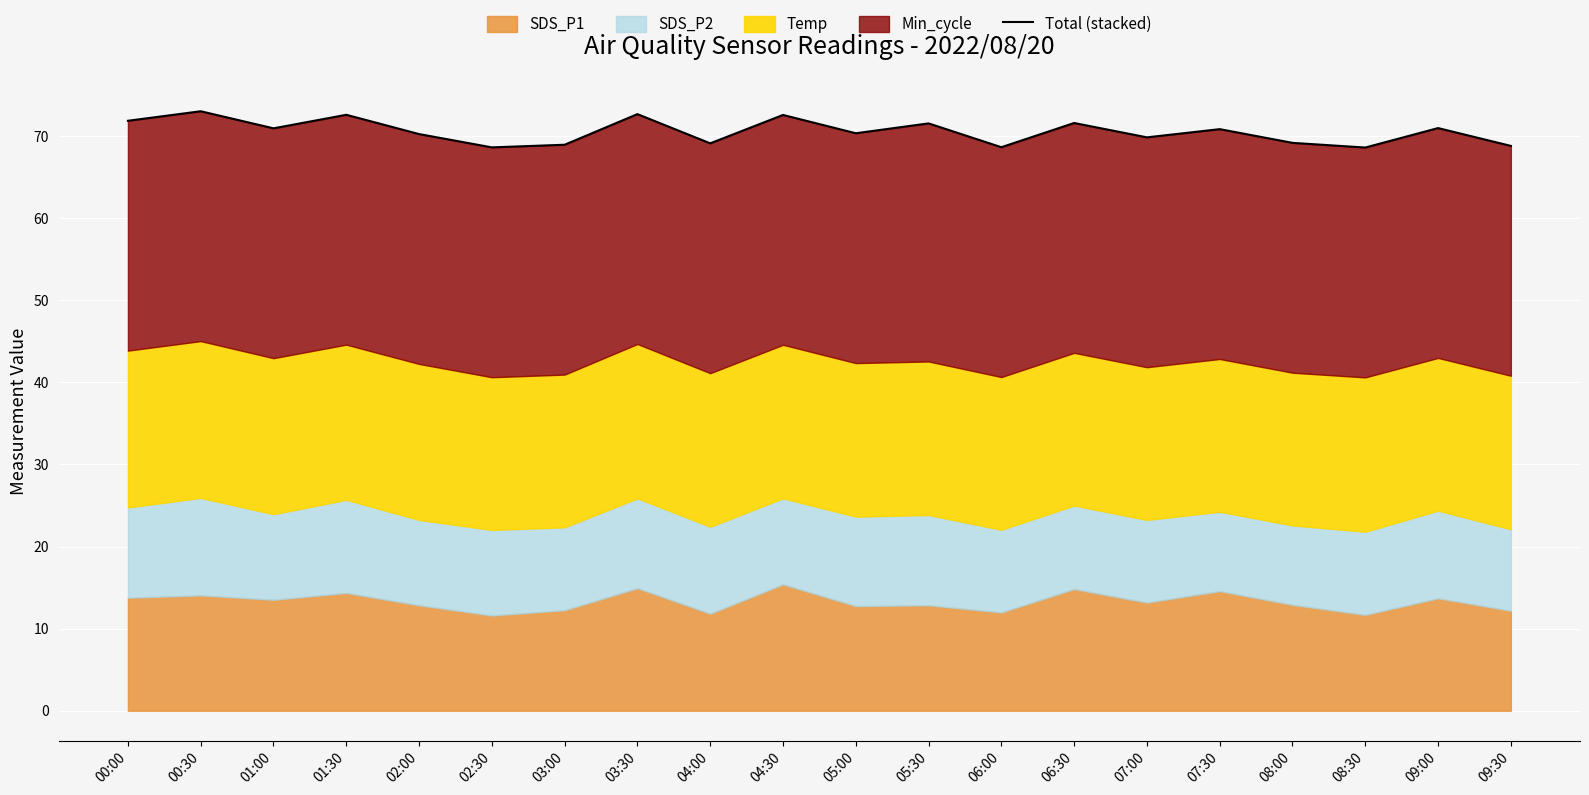

What is the average value?

70.6